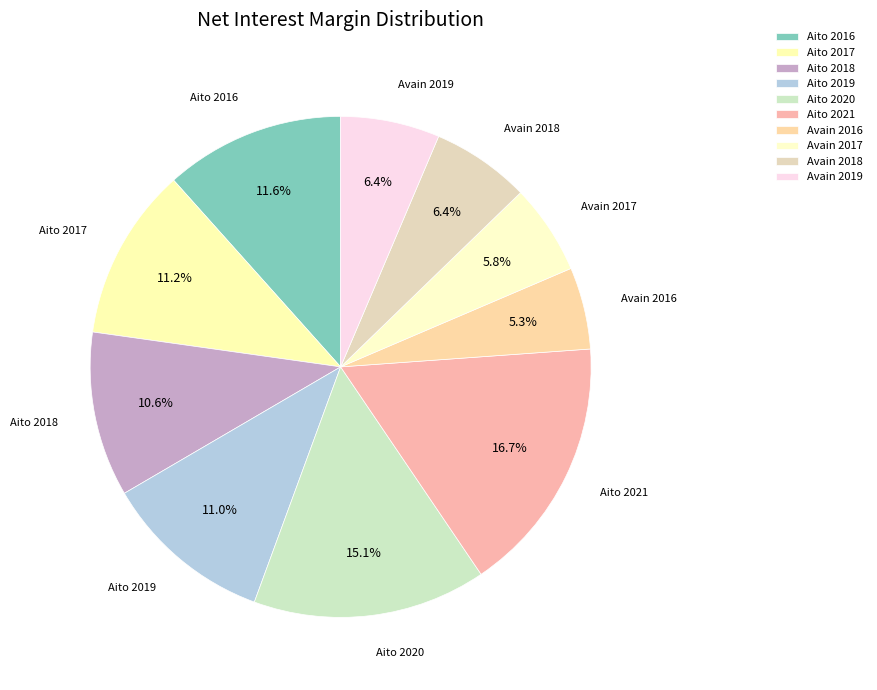

Which has a higher value, Aito 2020 or Aito 2016?

Aito 2020